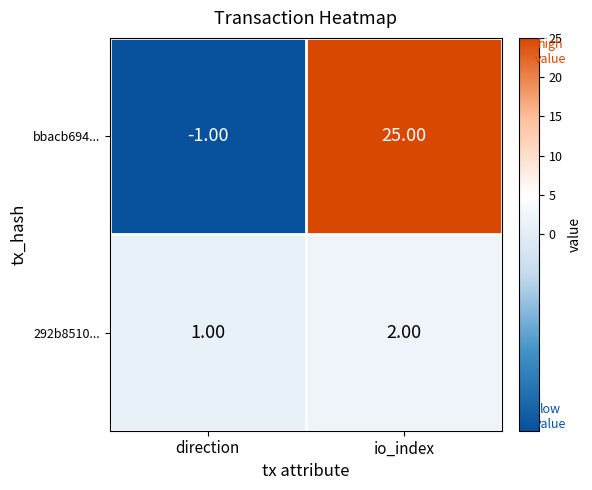

Rank the series at direction from highest to lowest value.

292b8510..., bbacb694...